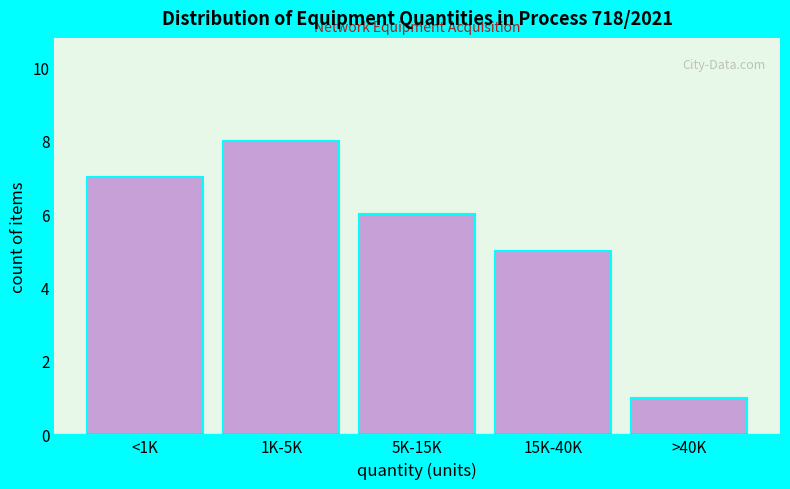

Reading left to right, what are all the values shown in this chart?

7	8	6	5	1